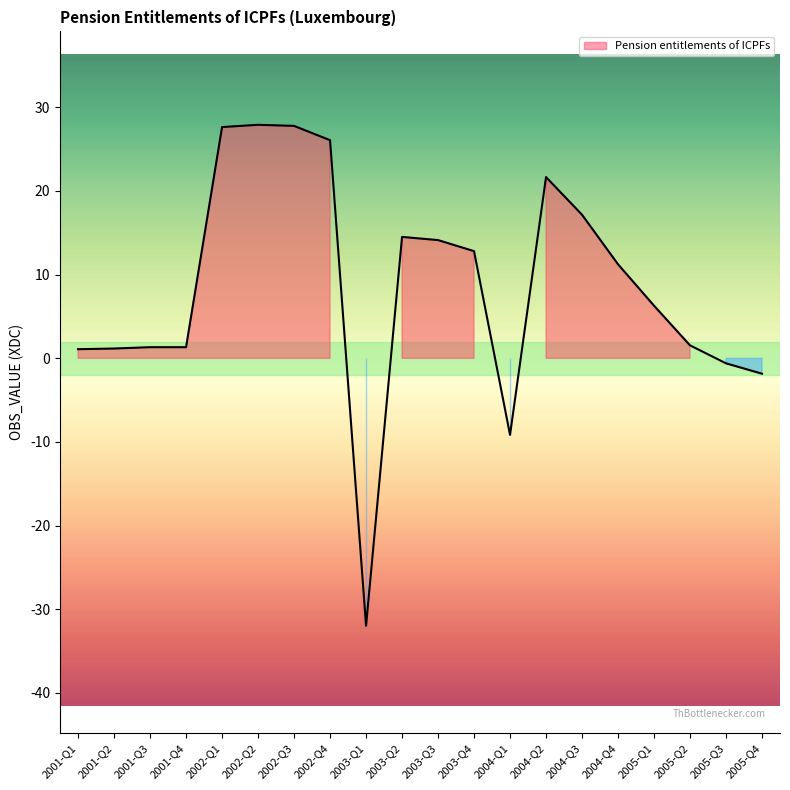

At which category does the data reach its first local valley?

2003-Q1